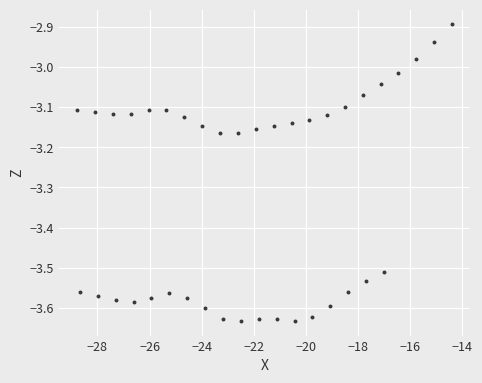

What is the range of X values (max minus min)?

14.4